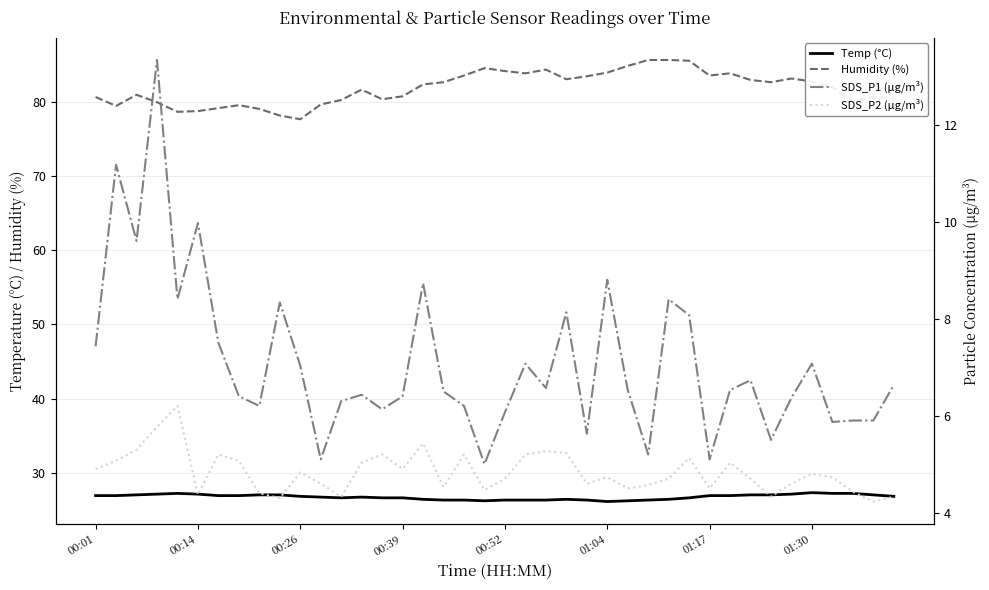

What is the value of the SDS_P1 (µg/m³) point at the 34th from the left?

5.5